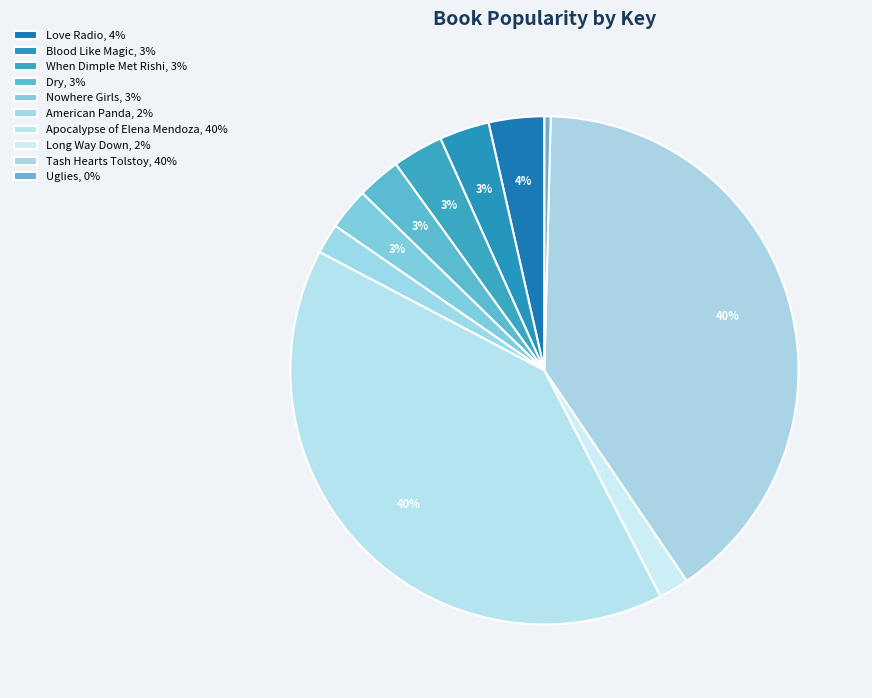

Do Nowhere Girls and Love Radio together represent more than half of the pie?

No